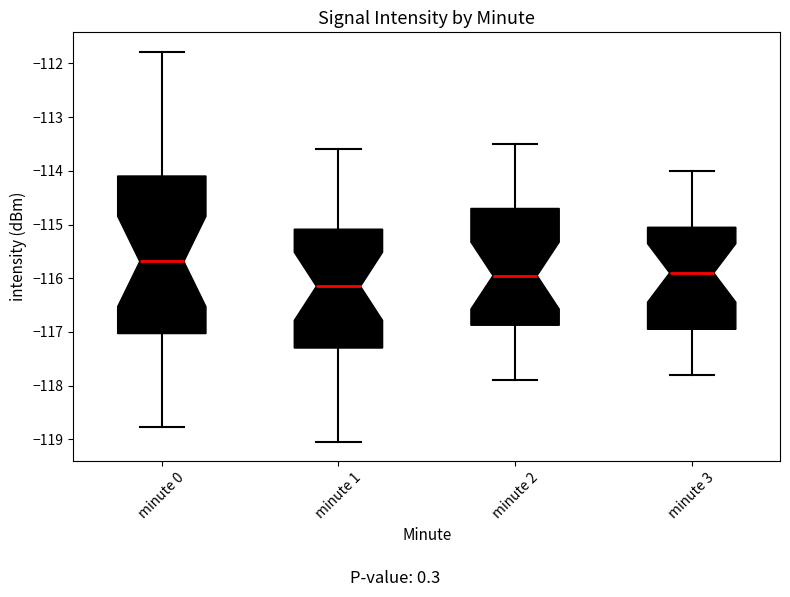

Which box has the highest median line?

minute 0